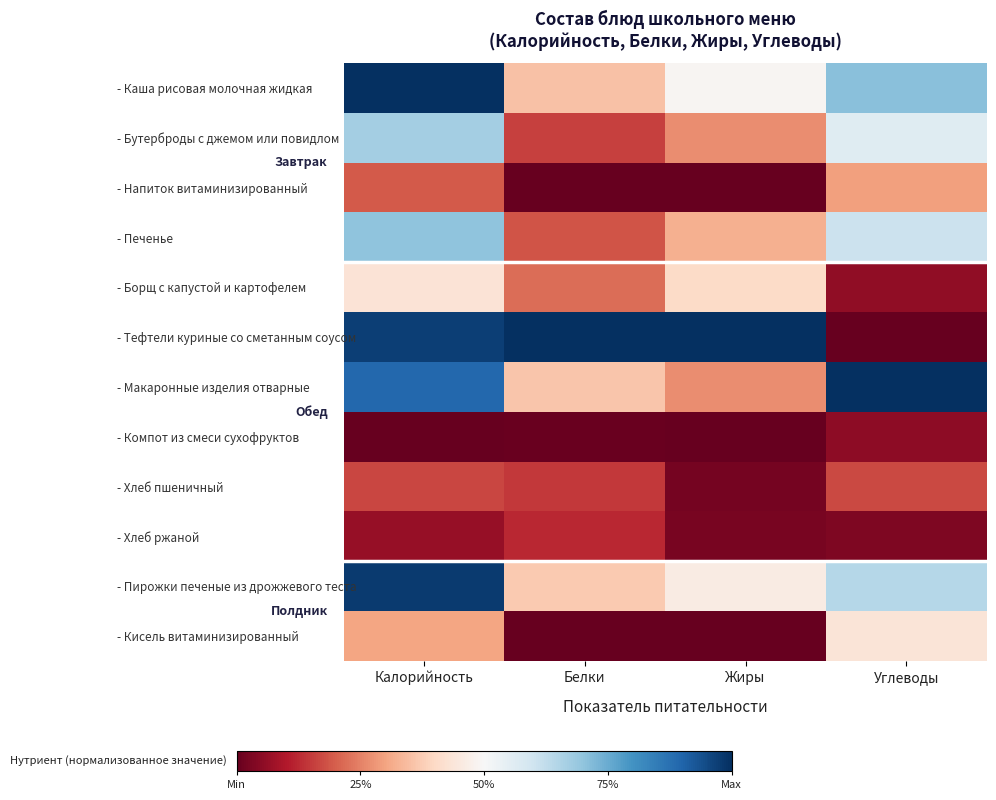

Reading left to right, extract all data points from this chart.

- Каша рисовая молочная жидкая: Калорийность=1.0	Белки=0.4	Жиры=0.5	Углеводы=0.7
- Бутерброды с джемом или повидлом: Калорийность=0.7	Белки=0.2	Жиры=0.3	Углеводы=0.6
- Напиток витаминизированный: Калорийность=0.2	Белки=0.0	Жиры=0.0	Углеводы=0.3
- Печенье: Калорийность=0.7	Белки=0.2	Жиры=0.3	Углеводы=0.6
- Борщ с капустой и картофелем: Калорийность=0.4	Белки=0.2	Жиры=0.4	Углеводы=0.1
- Тефтели куриные со сметанным соусом: Калорийность=1.0	Белки=1.0	Жиры=1.0	Углеводы=0.0
- Макаронные изделия отварные: Калорийность=0.9	Белки=0.4	Жиры=0.3	Углеводы=1.0
- Компот из смеси сухофруктов: Калорийность=0.0	Белки=0.0	Жиры=0.0	Углеводы=0.1
- Хлеб пшеничный: Калорийность=0.2	Белки=0.1	Жиры=0.0	Углеводы=0.2
- Хлеб ржаной: Калорийность=0.1	Белки=0.1	Жиры=0.0	Углеводы=0.0
- Пирожки печеные из дрожжевого теста: Калорийность=1.0	Белки=0.4	Жиры=0.5	Углеводы=0.6
- Кисель витаминизированный: Калорийность=0.3	Белки=0.0	Жиры=0.0	Углеводы=0.4